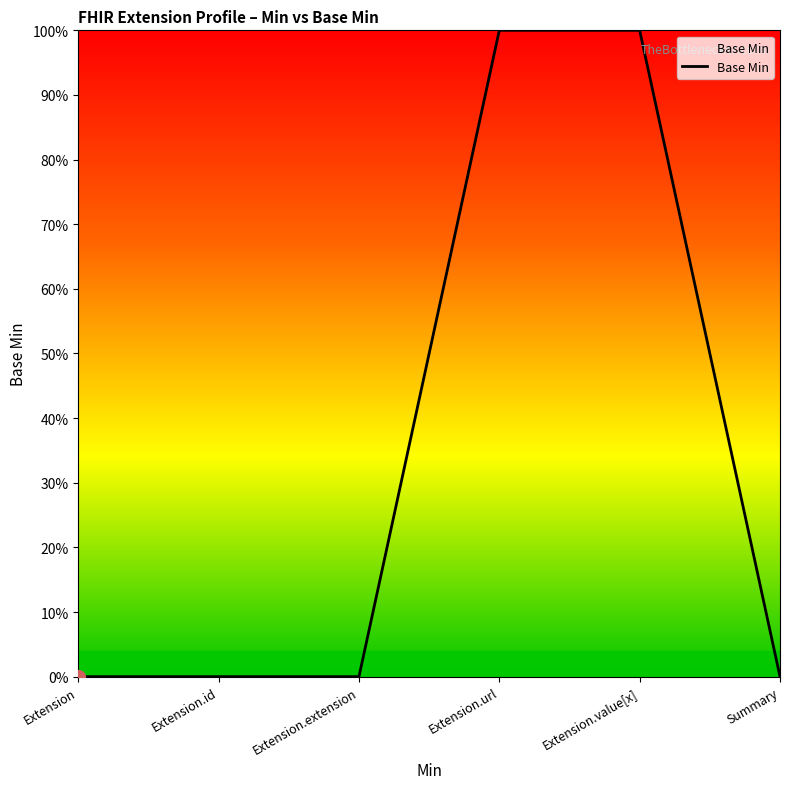

Reading left to right, what are all the values shown in this chart?

Extension=0	Extension.id=0	Extension.extension=0	Extension.url=1	Extension.value[x]=1	Summary=0